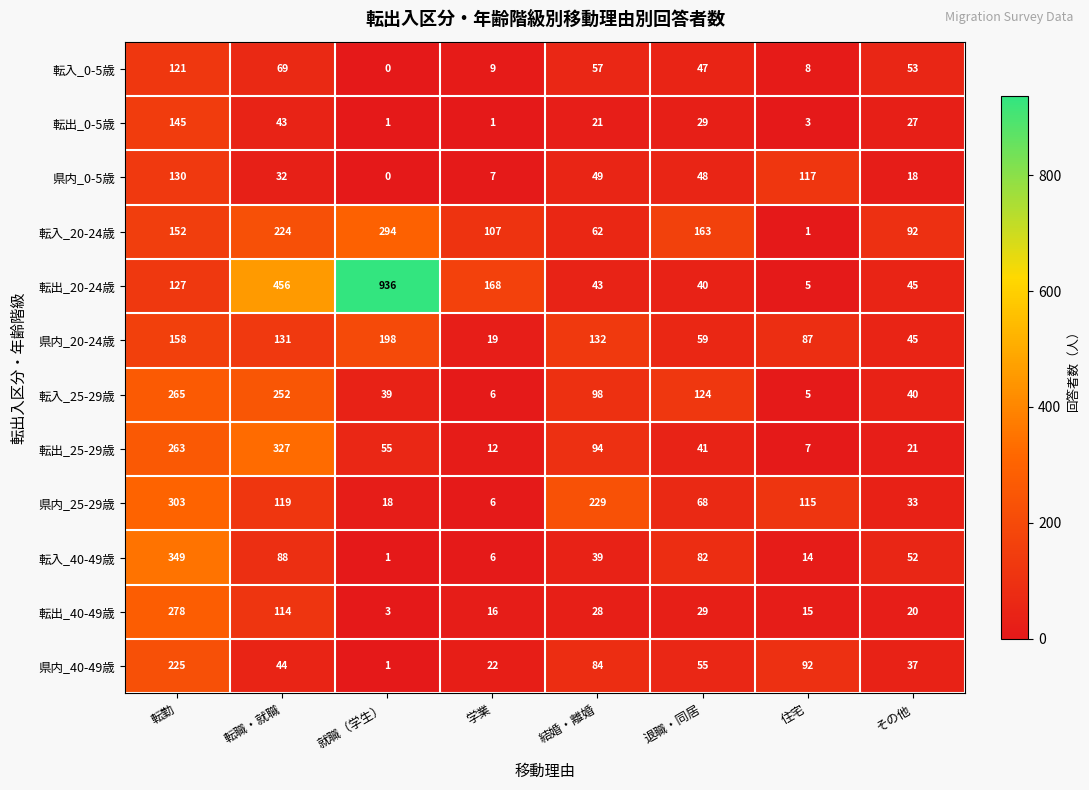

What is the total value across all series at 学業?

379